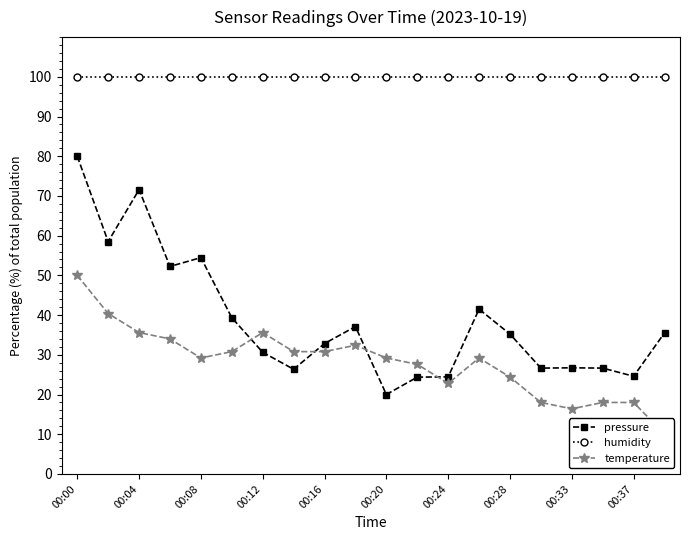

At which label does pressure reach its minimum?

00:20